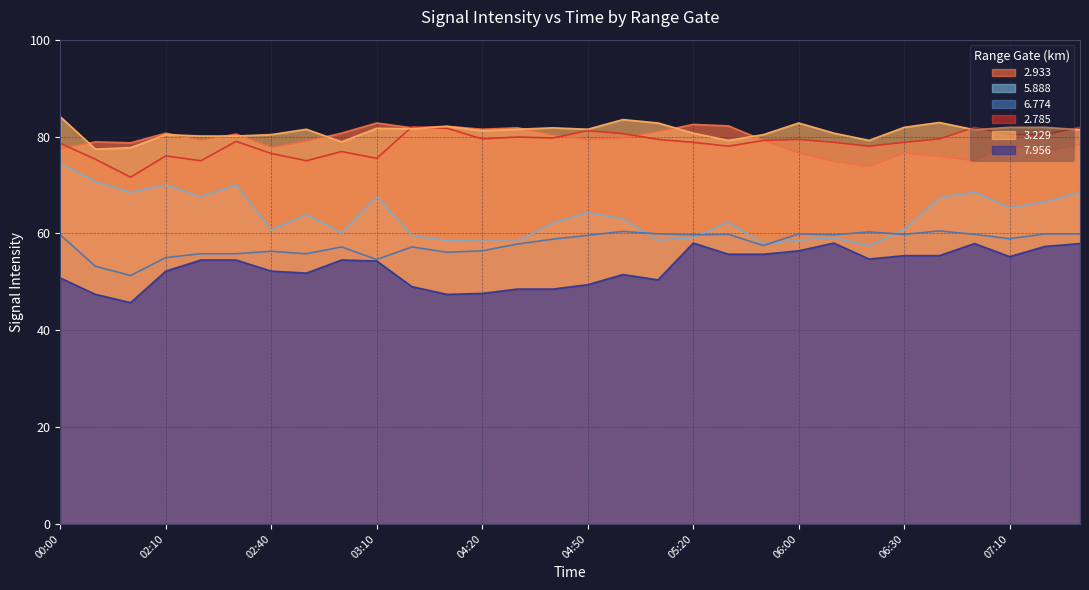

At how many categories does at least one series exceed 46?

30